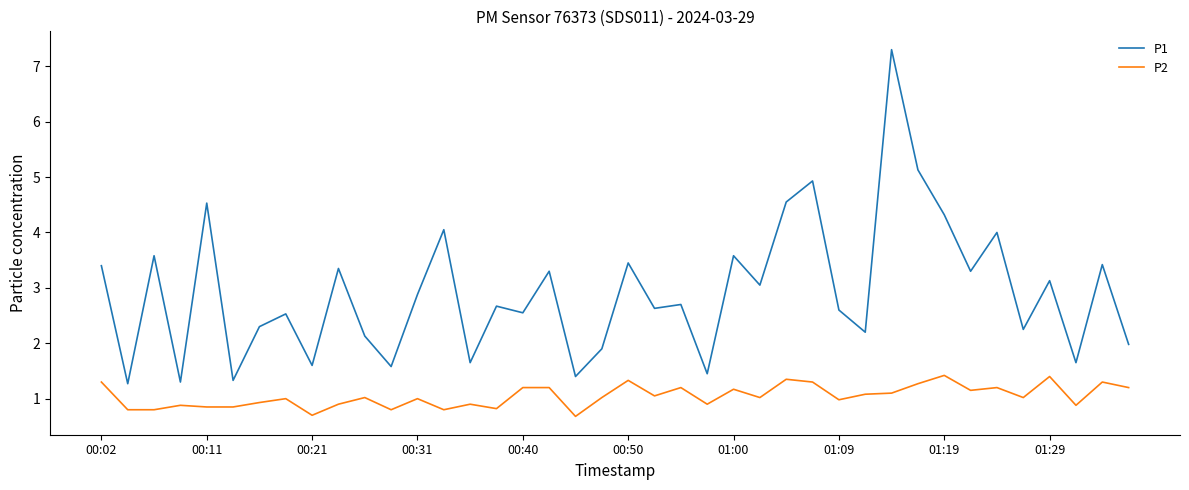

Is this an area chart (filled region under the line)?

No